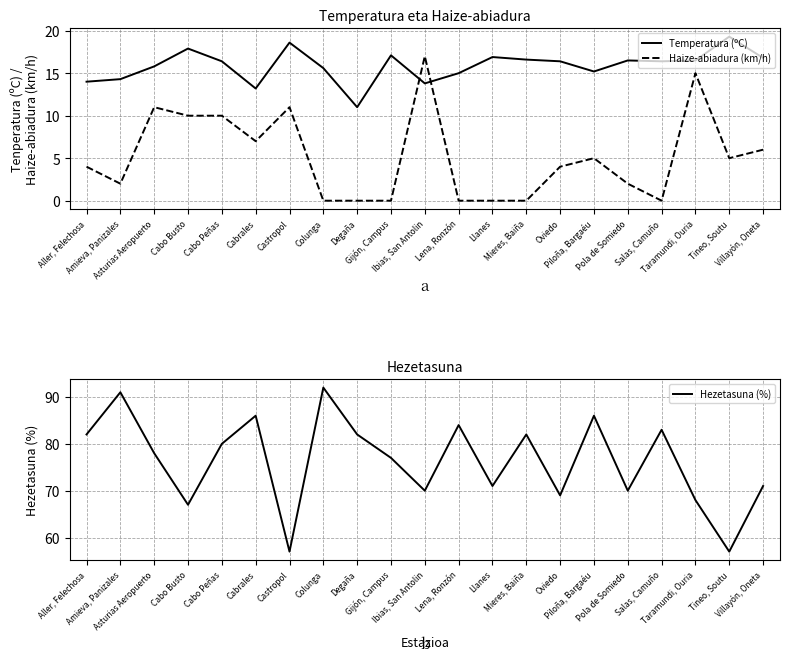

At which label is Temperatura (ºC) closest to 15?

Lena, Ronzón